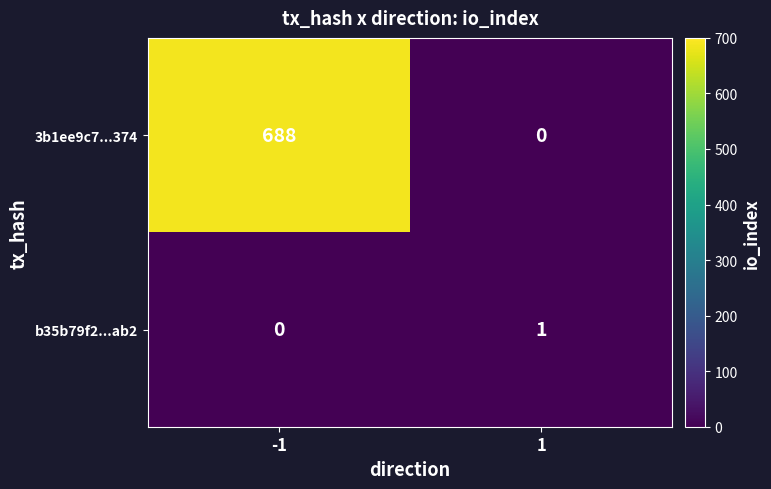

At how many categories does at least one series exceed 192?

1